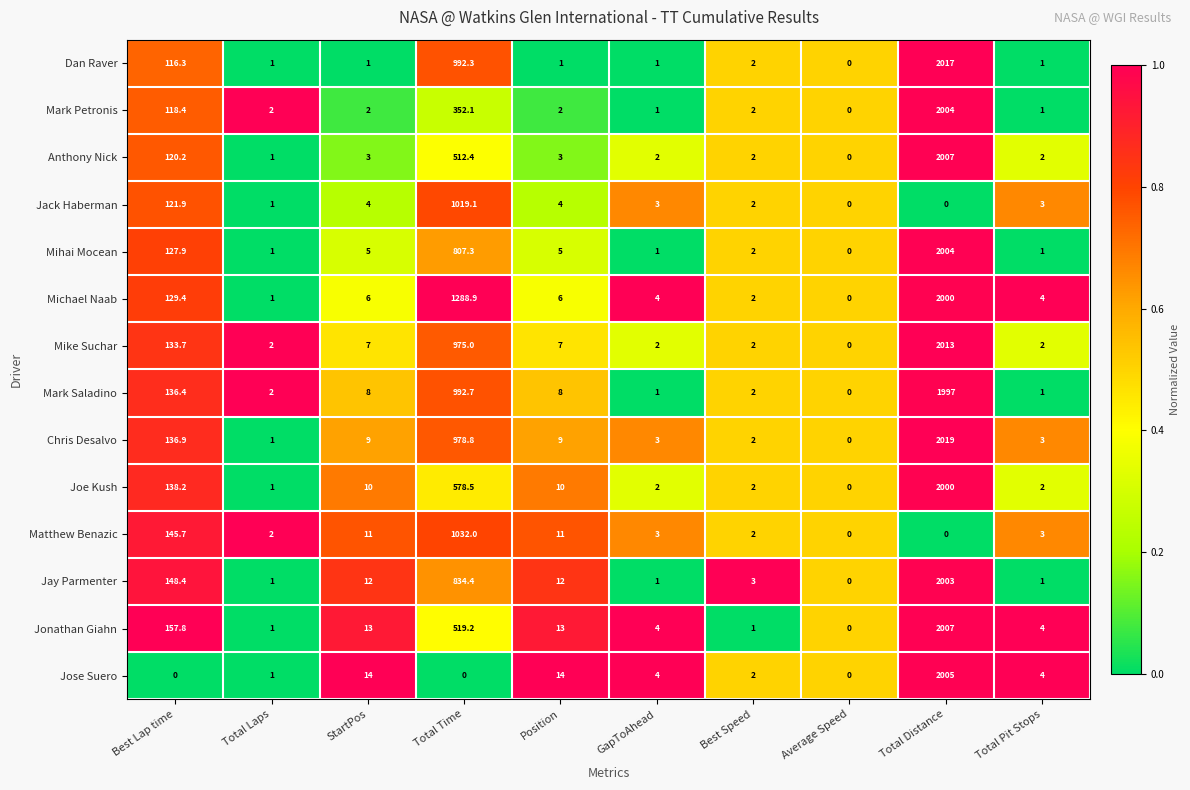

Which series has the largest total across all categories?

Michael Naab